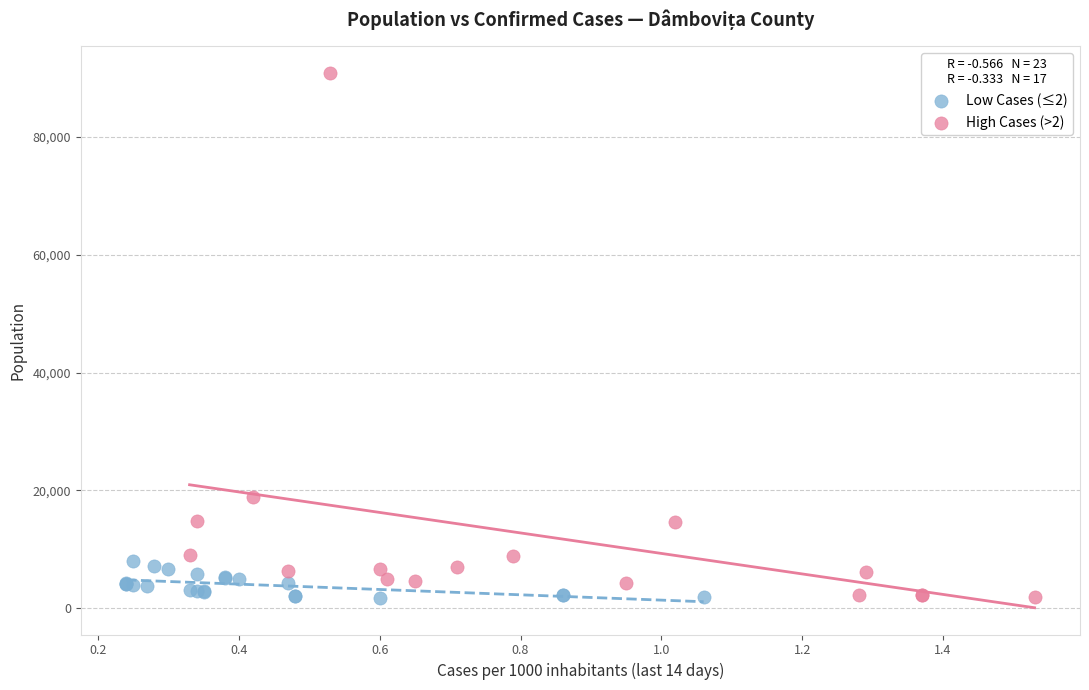

Which series has the widest spread of Y values?

High Cases (>2)